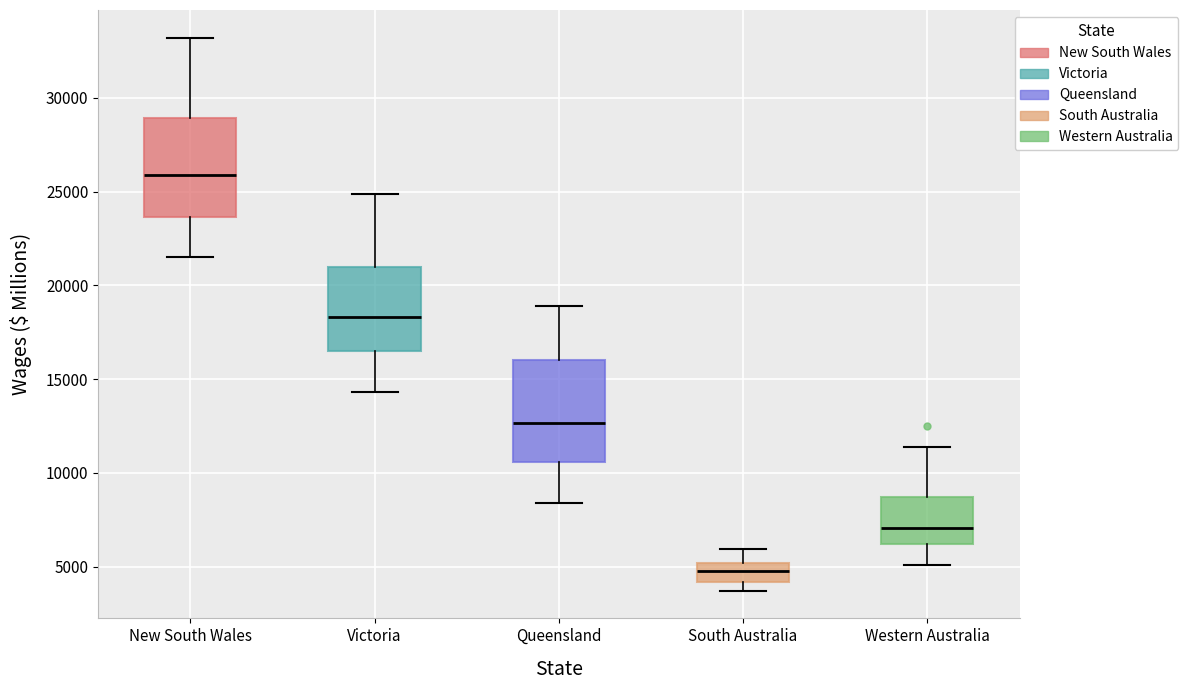

Reading left to right, read every box against the y-axis: the position of its median line, the range the box covers, and the ends of its whiskers. The values are not printed on the chart, so give them approximately, as read against the axis.

New South Wales: median 26000, box 23500 to 29000, whiskers 21500 to 33000
Victoria: median 18500, box 16500 to 21000, whiskers 14500 to 25000
Queensland: median 12500, box 10500 to 16000, whiskers 8500 to 19000
South Australia: median 4500, box 4000 to 5000, whiskers 3500 to 6000
Western Australia: median 7000, box 6000 to 8500, whiskers 5000 to 11500